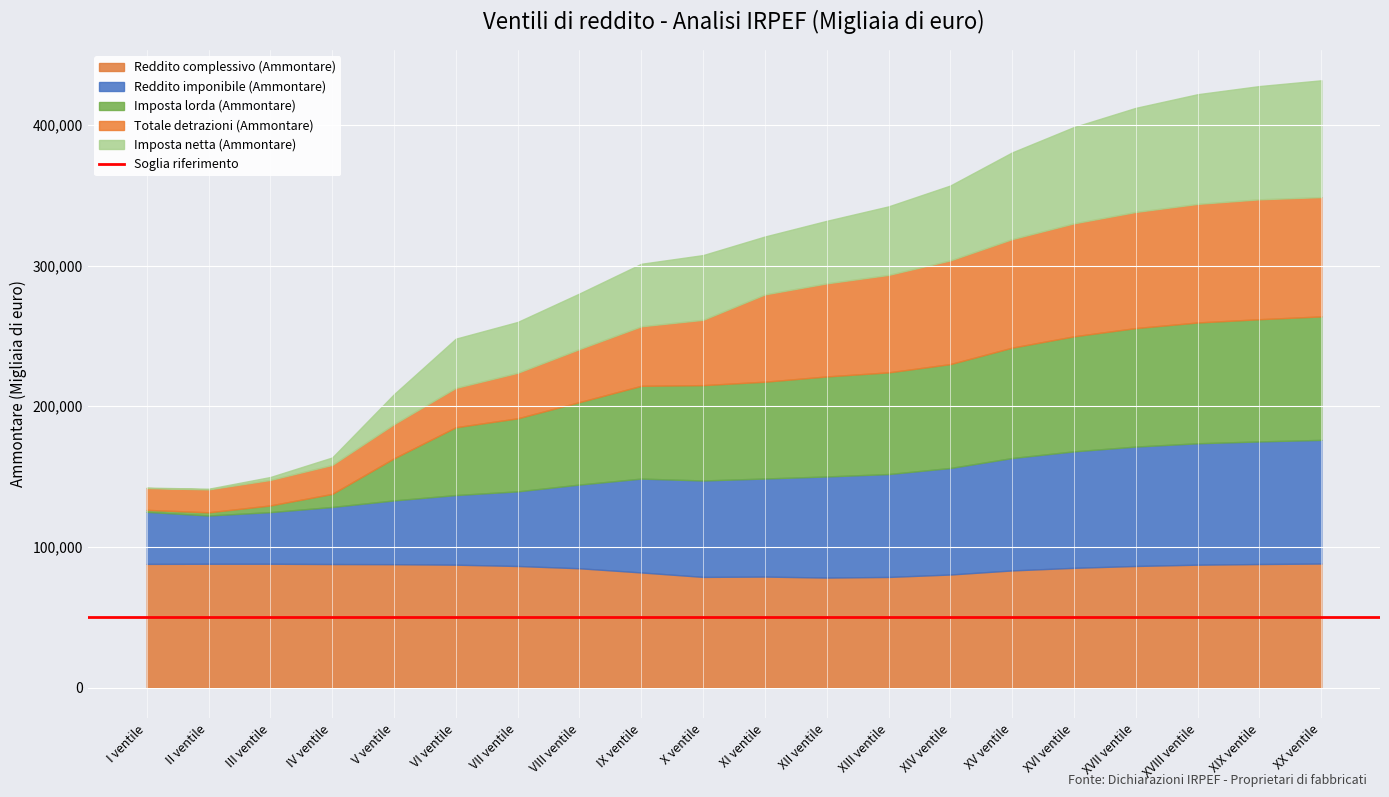

At which category does Reddito imponibile (Ammontare) reach its first local valley?

II ventile